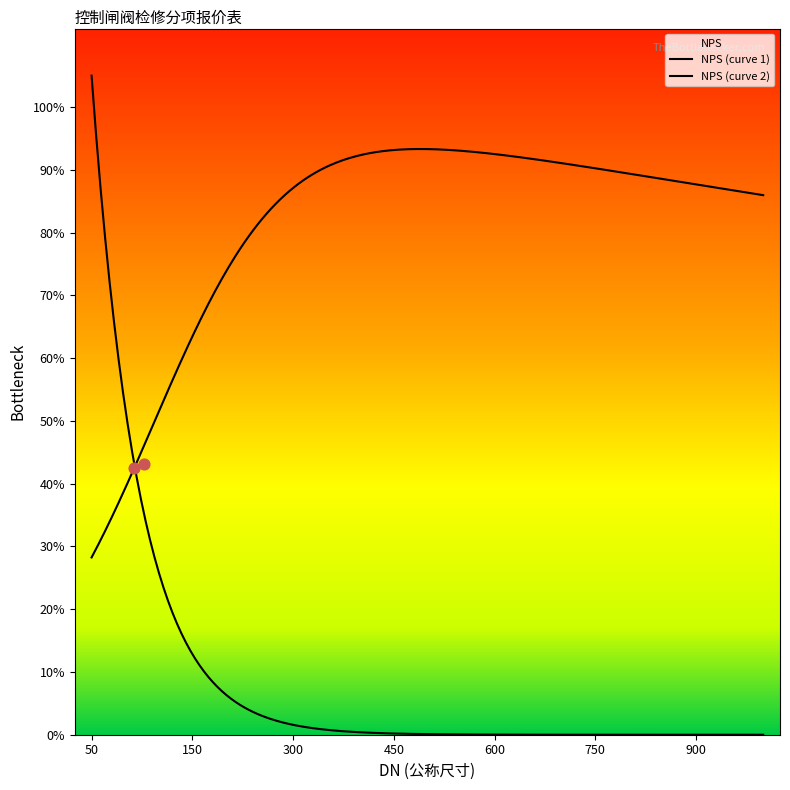

Which has a higher value, 100 or 900?

900